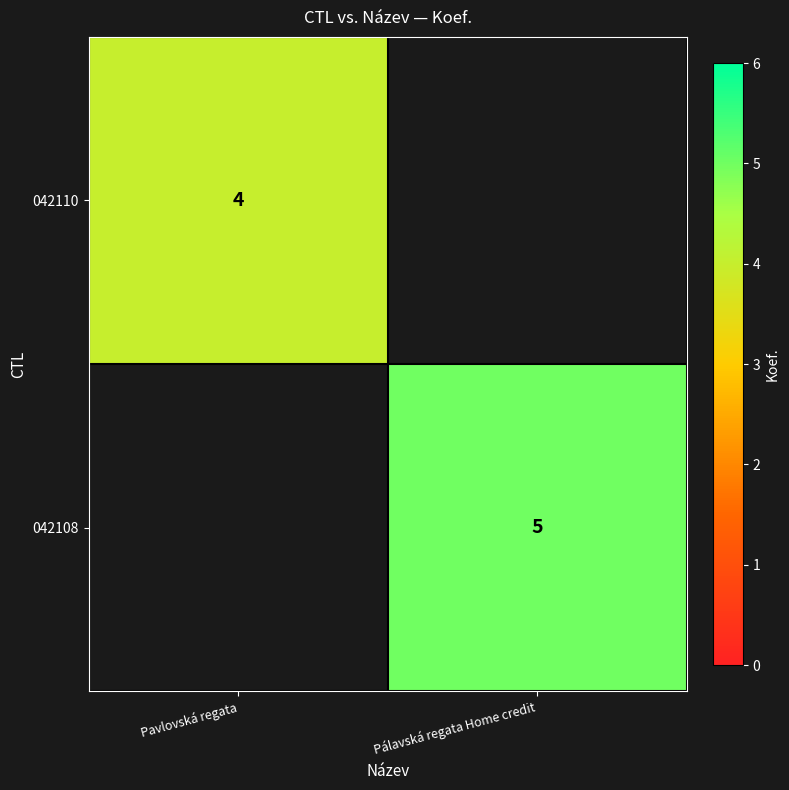

Is the value of 042108 at Pálavská regata Home credit greater than the value of 042110 at Pavlovská regata?

Yes